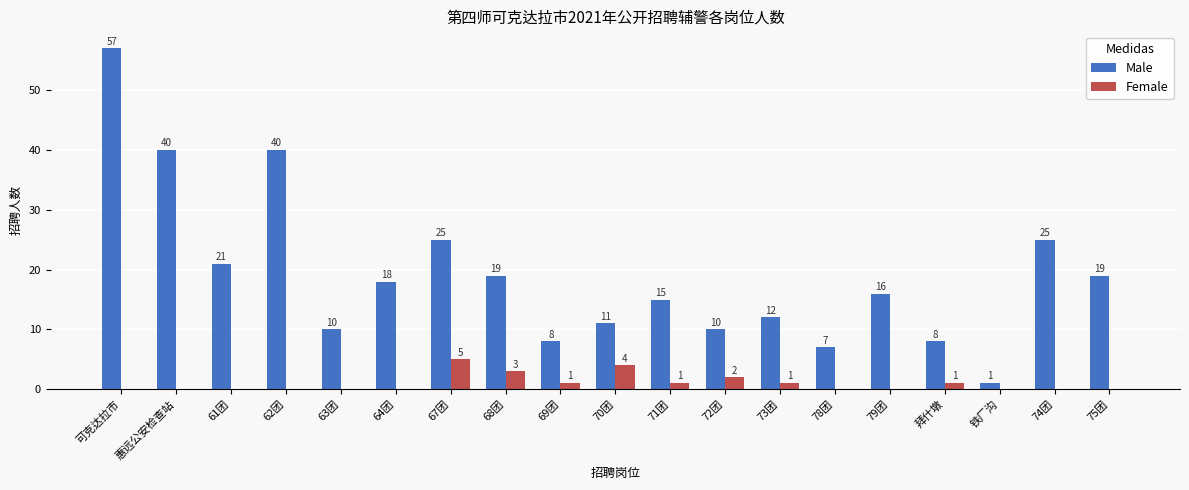

Which series has the largest total across all categories?

Male